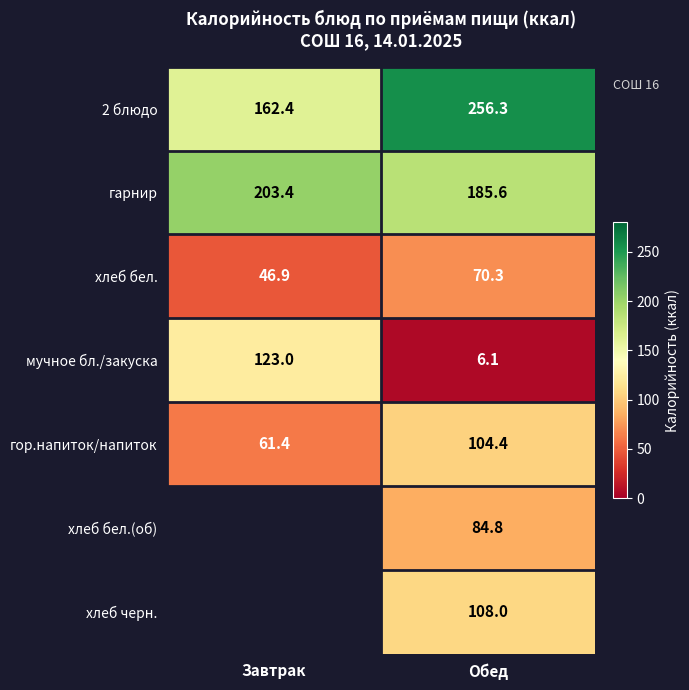

At which label does 2 блюдо reach its peak?

Обед